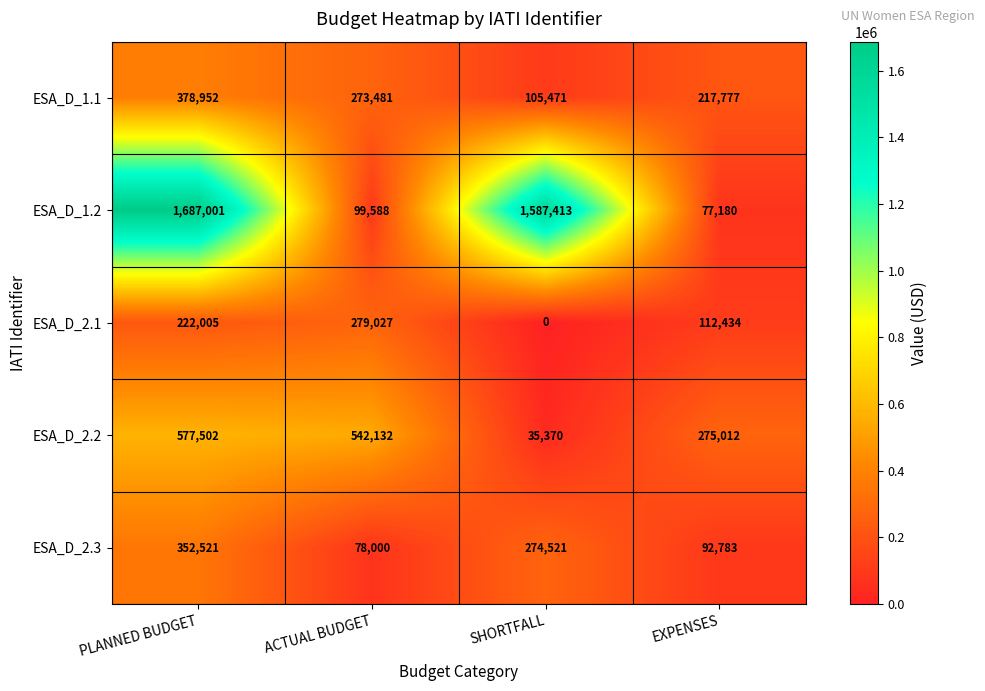

Reading left to right, what are all the values shown in this chart?

ESA_D_1.1: PLANNED BUDGET=378952	ACTUAL BUDGET=273481	SHORTFALL=105471	EXPENSES=217777
ESA_D_1.2: PLANNED BUDGET=1687001	ACTUAL BUDGET=99588	SHORTFALL=1587413	EXPENSES=77180
ESA_D_2.1: PLANNED BUDGET=222005	ACTUAL BUDGET=279027	SHORTFALL=0	EXPENSES=112434
ESA_D_2.2: PLANNED BUDGET=577502	ACTUAL BUDGET=542132	SHORTFALL=35370	EXPENSES=275012
ESA_D_2.3: PLANNED BUDGET=352521	ACTUAL BUDGET=78000	SHORTFALL=274521	EXPENSES=92783